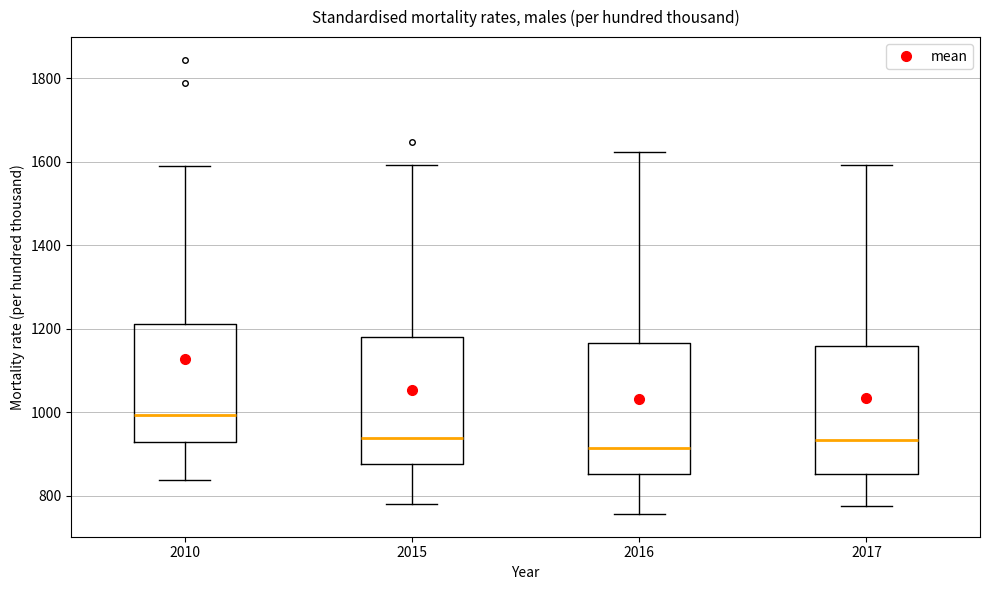

Reading left to right, transcribe this box plot: for each box, give where its median line is, the range the box spans, and where its two whiskers end, as read against the y-axis. The values are not printed on the chart, so give them approximately, as read against the axis.

2010: median 1000, box 920 to 1220, whiskers 840 to 1600
2015: median 940, box 880 to 1180, whiskers 780 to 1600
2016: median 920, box 860 to 1160, whiskers 760 to 1620
2017: median 940, box 860 to 1160, whiskers 780 to 1600